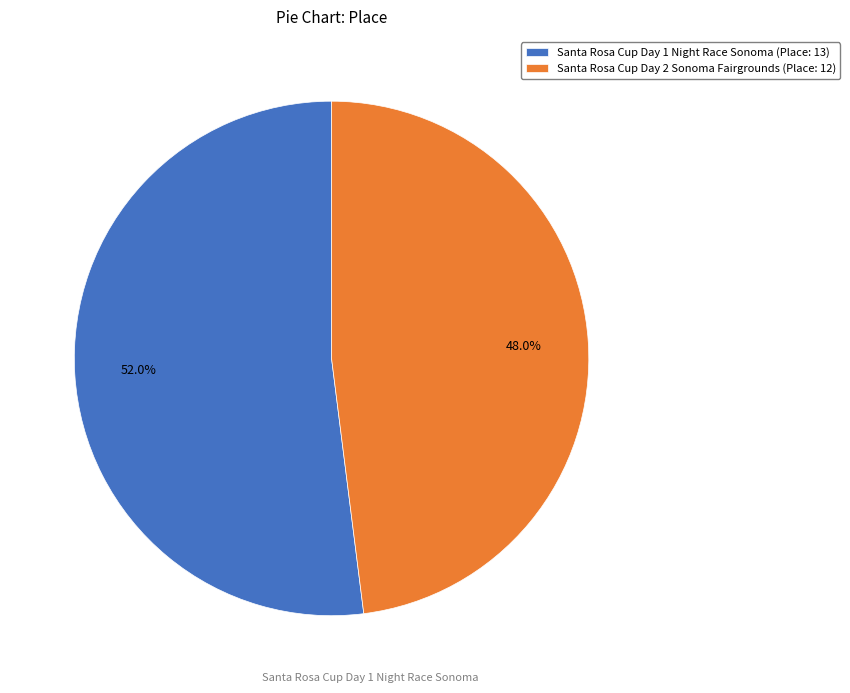

How many slices are in this pie chart?

2